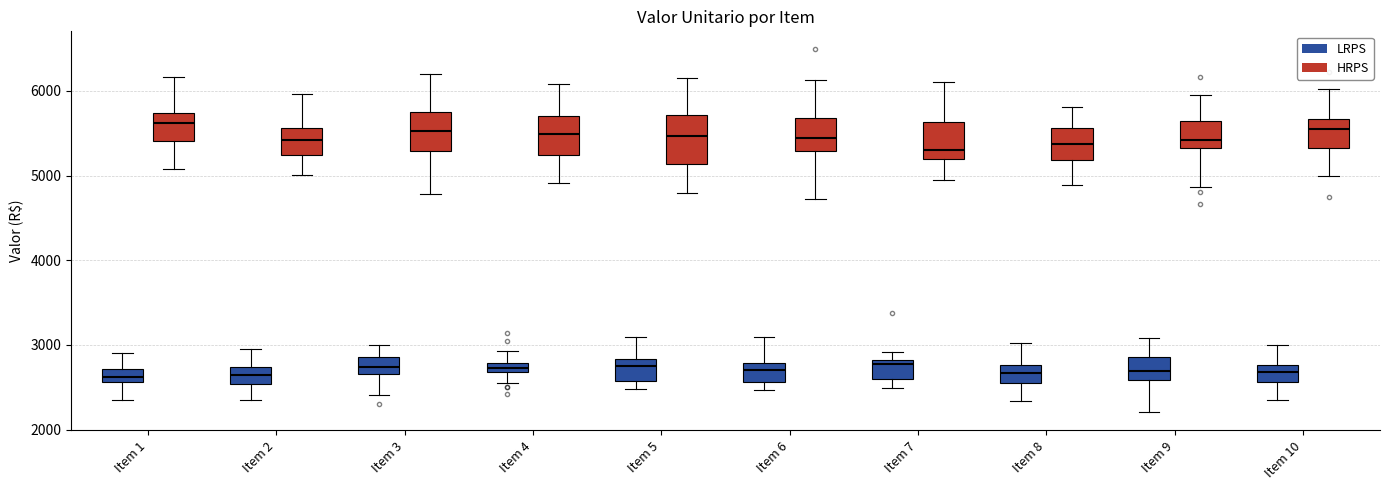

Where does the lower whisker of the box for Item 1 (HRPS) end on the y-axis? The values are not printed on the chart, so give them approximately, as read against the axis.

5100